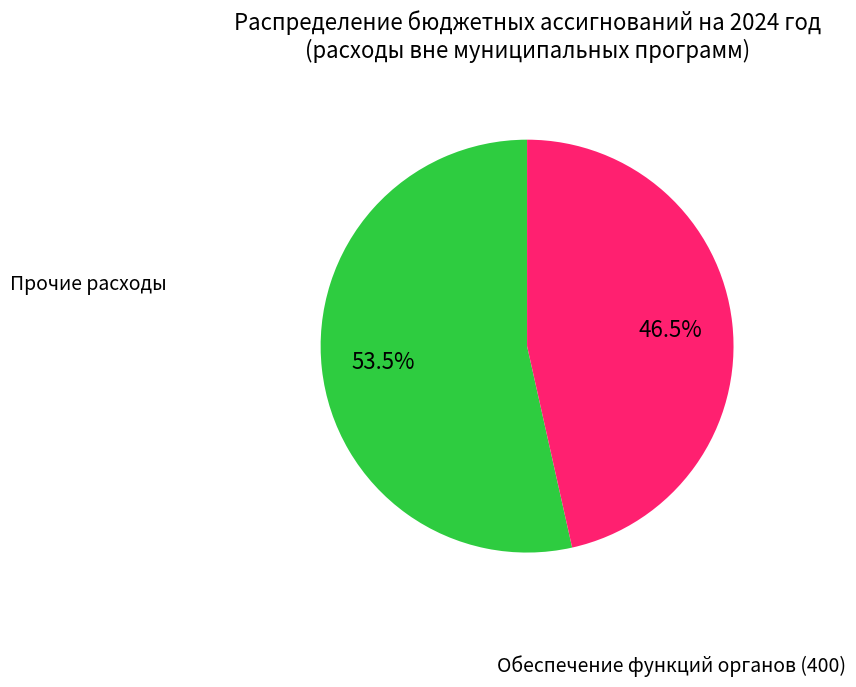

Is there a majority slice in this chart?

Yes